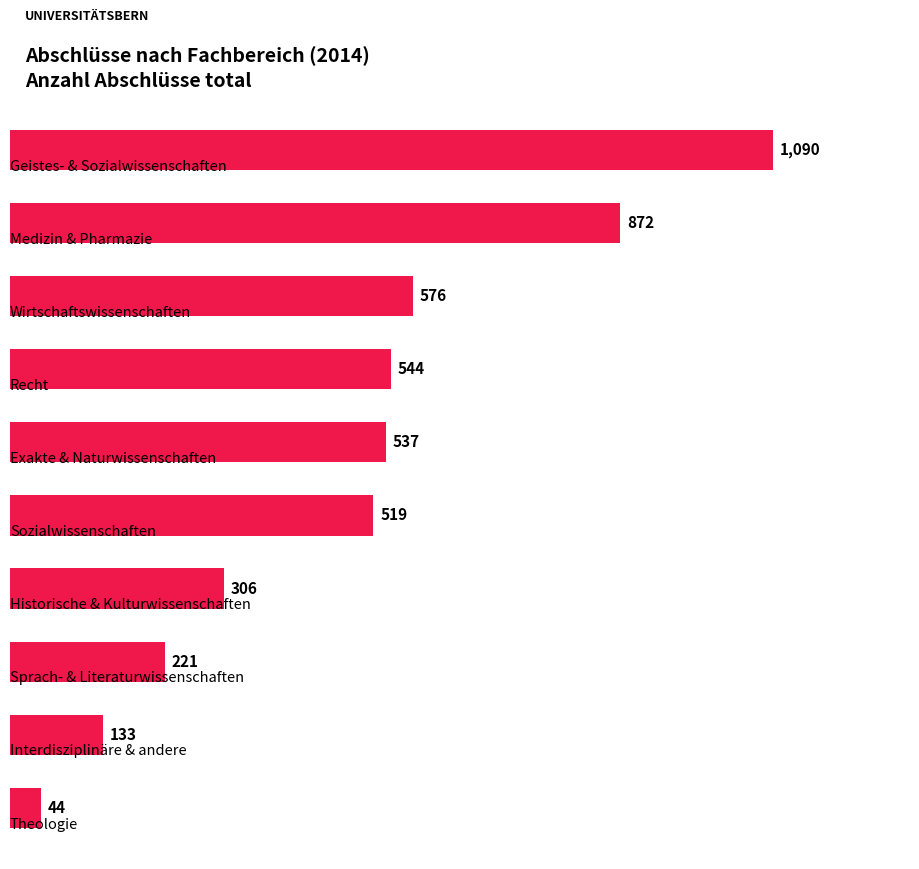

What is the smallest value displayed?

44